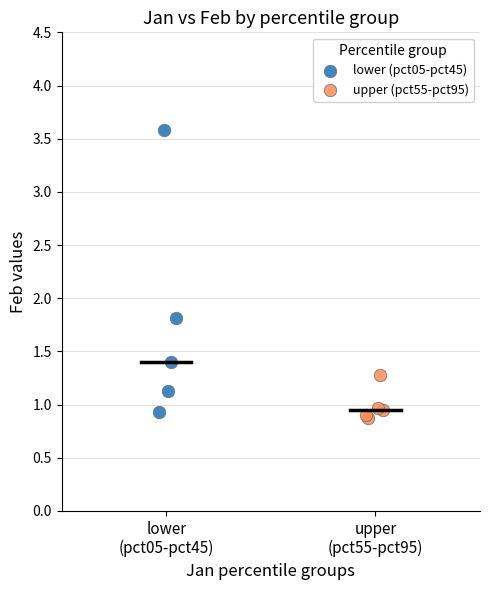

Which series contains the highest Y value?

lower (pct05-pct45)